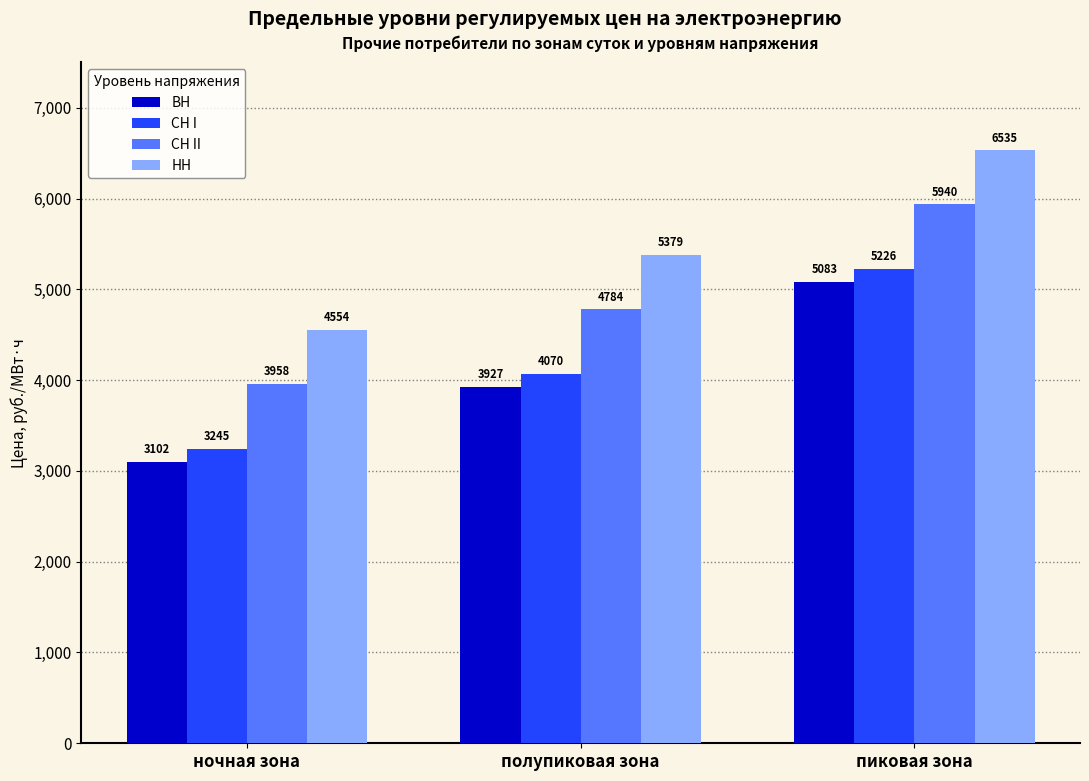

What is the maximum value for СН I?

5226.3